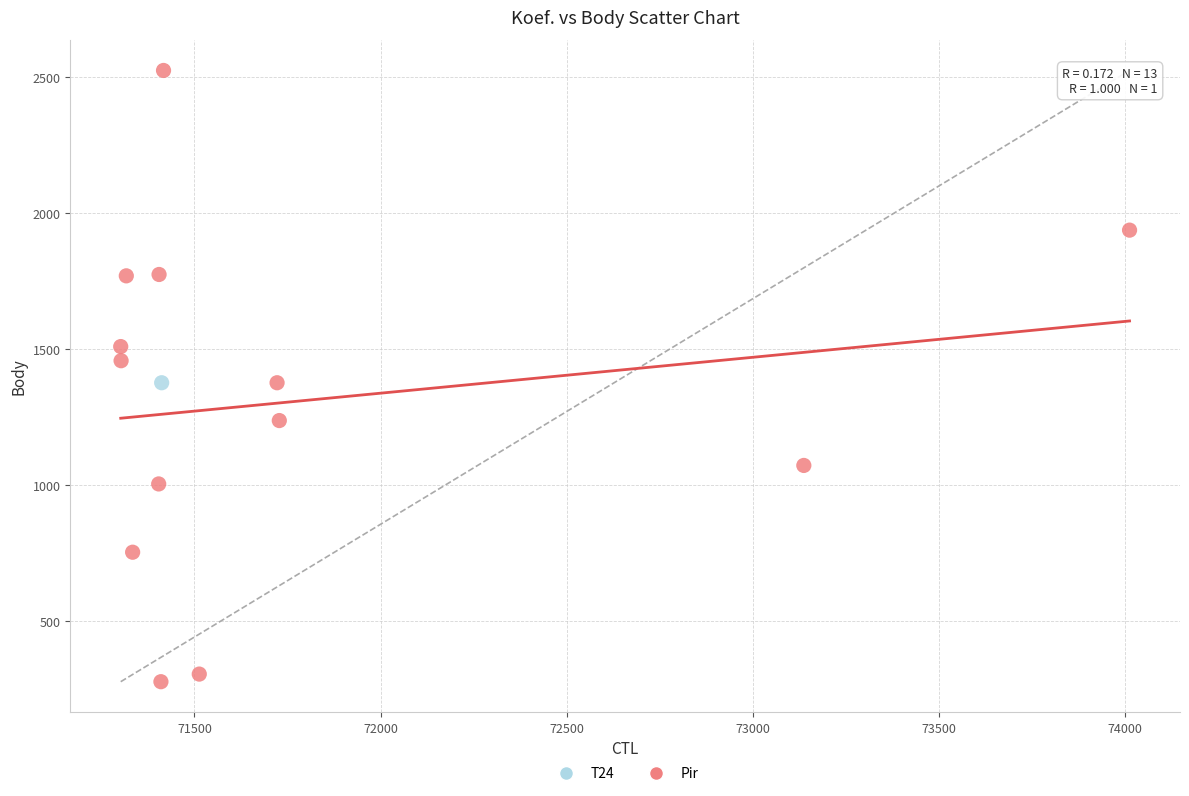

What are all the series names shown in the legend?

T24, Pir